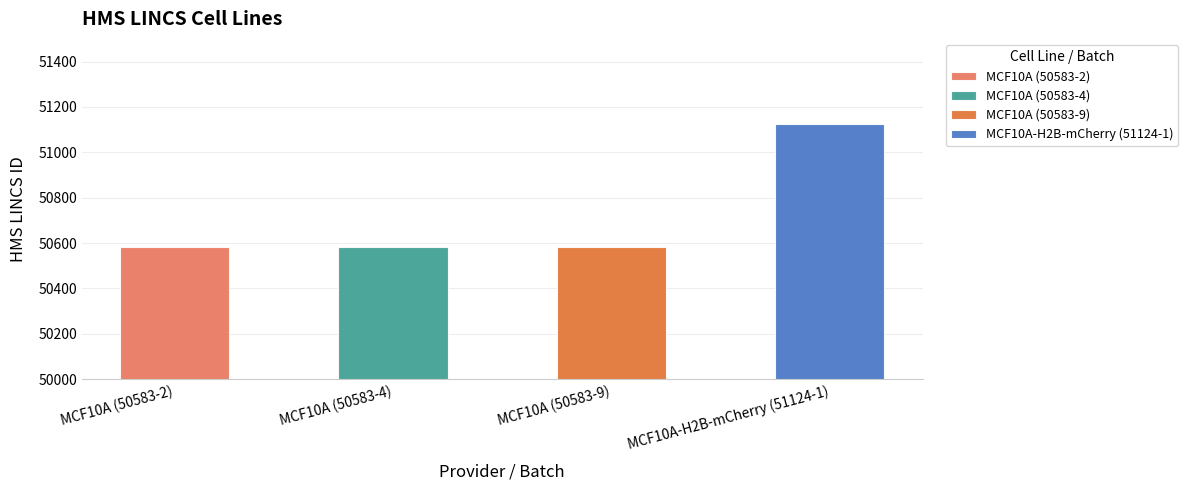

Which label corresponds to the smallest value in the chart?

MCF10A (50583-2)